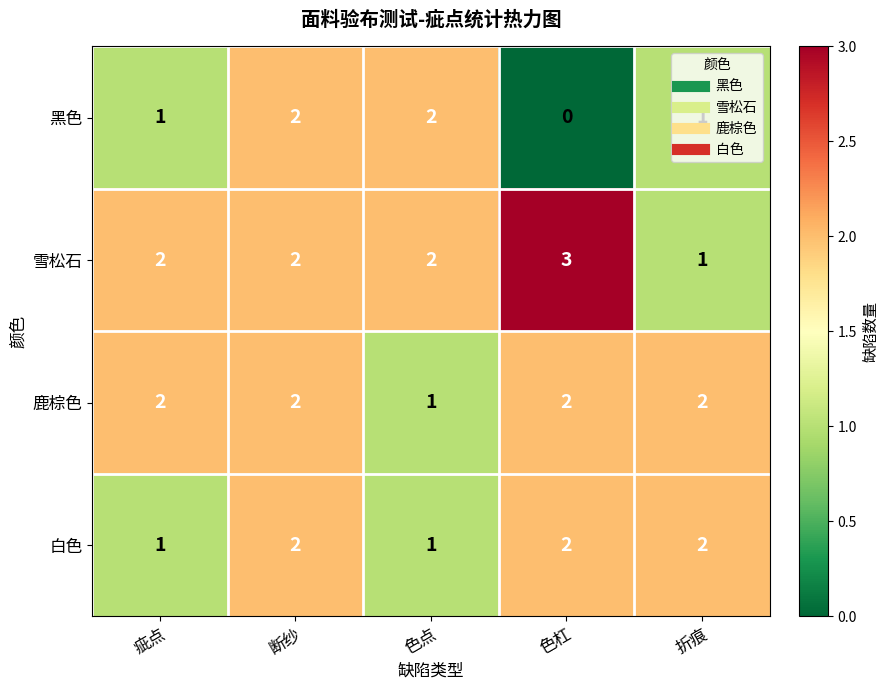

What is the approximate value of 雪松石 at 色杠?

3